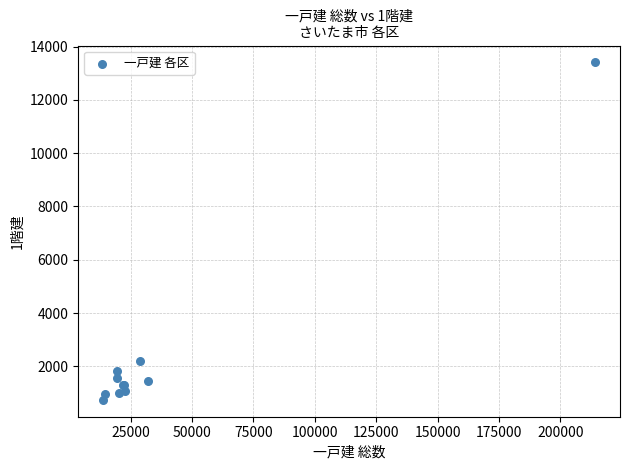

What Y value in the scatter plot is closest to 7075?

2180